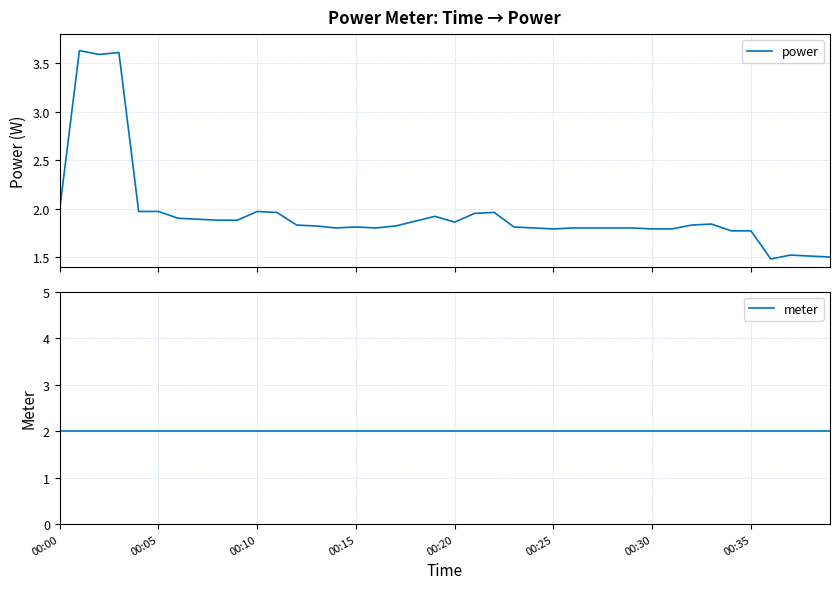

Does the chart have visible grid lines?

Yes